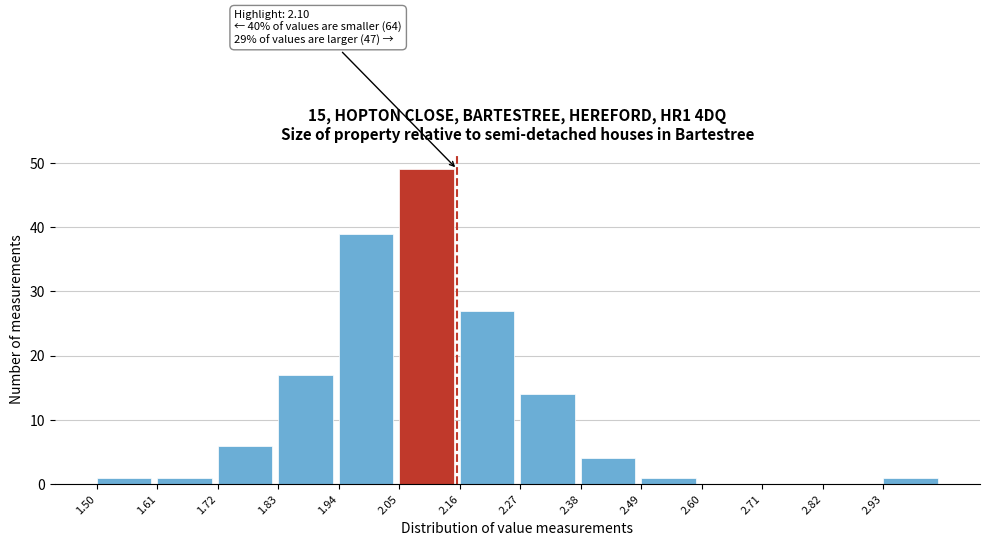

Over which range of the x-axis is the bar tallest?

2.05 to 2.16